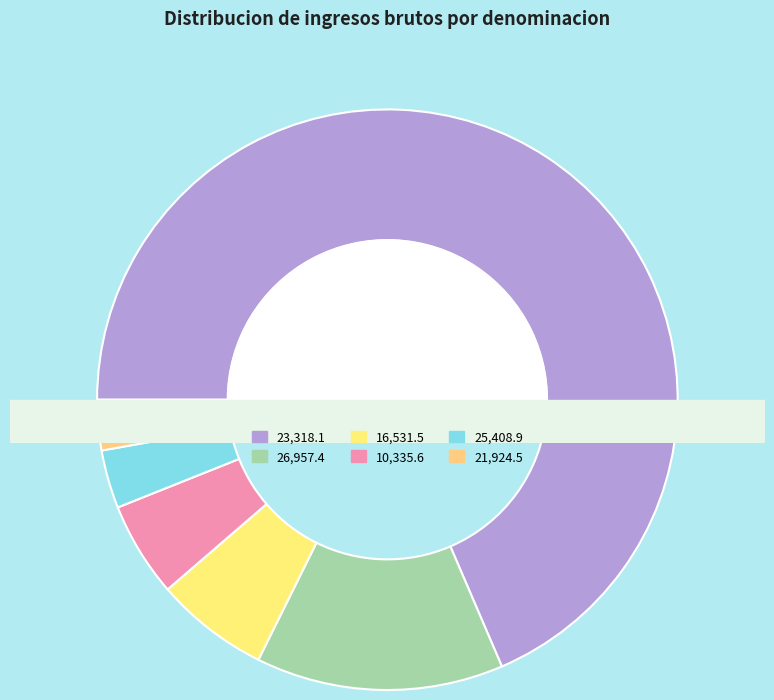

Combined, do 28 and 9 account for over 50%?

No